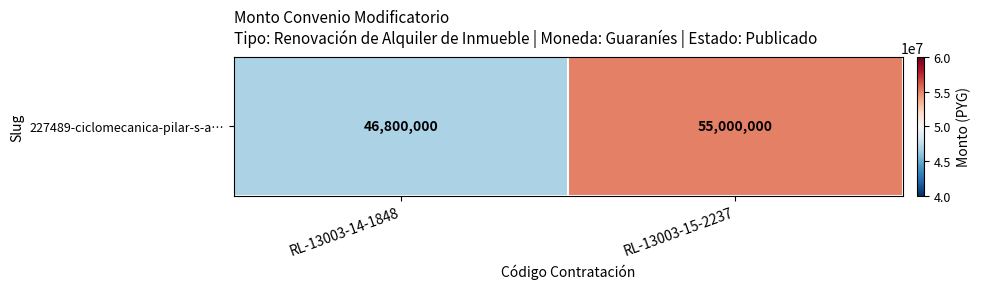

What is the difference between the maximum and minimum values?

8200000